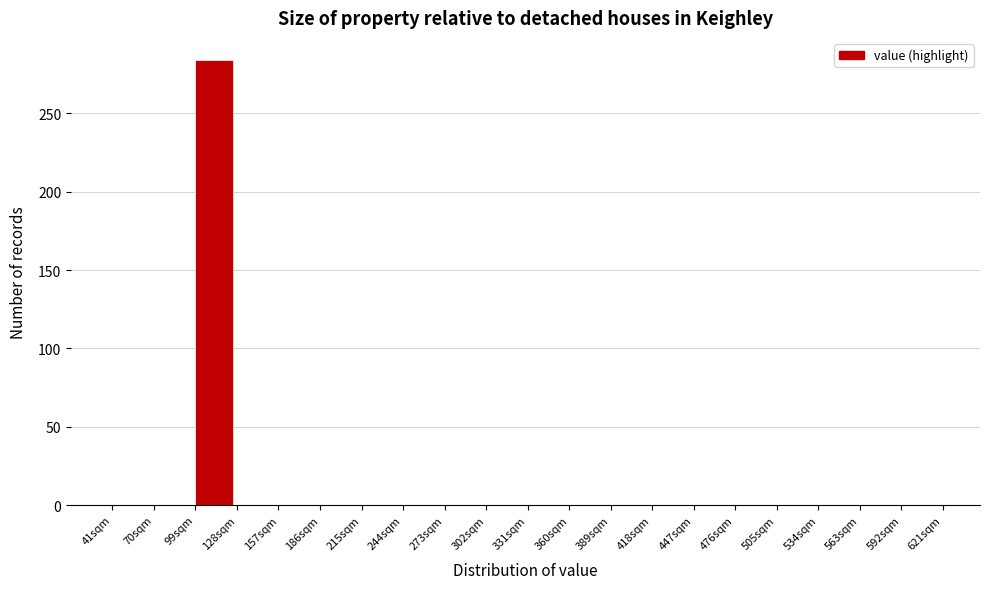

Over which range of the x-axis is the bar tallest?

99 to 128